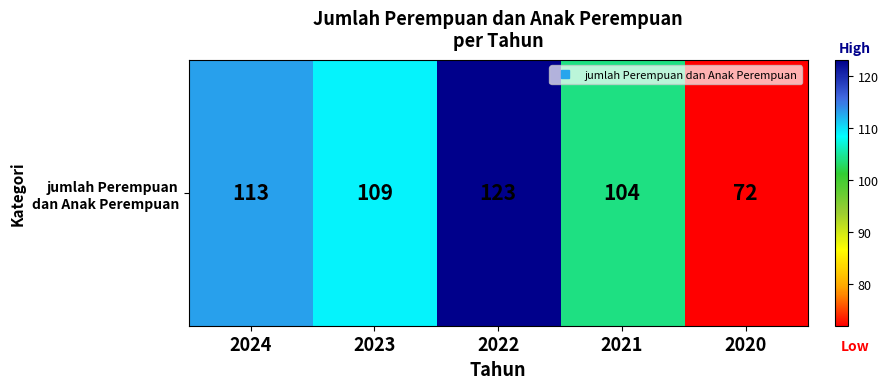

What is the approximate value at 2024?

113